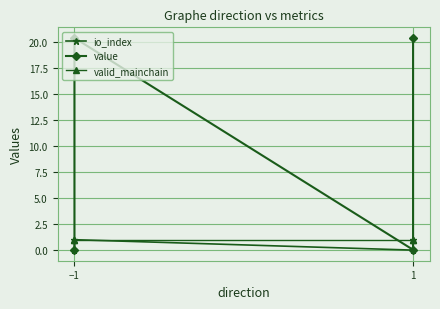

How many interior local peaks does the value series have?

1